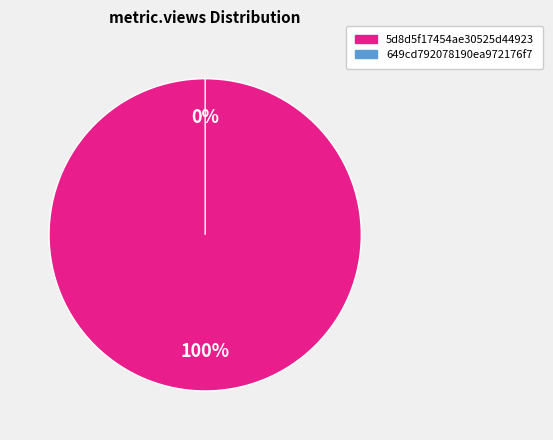

Does 5d8d5f17454ae30525d44923 represent more than half of the total?

Yes